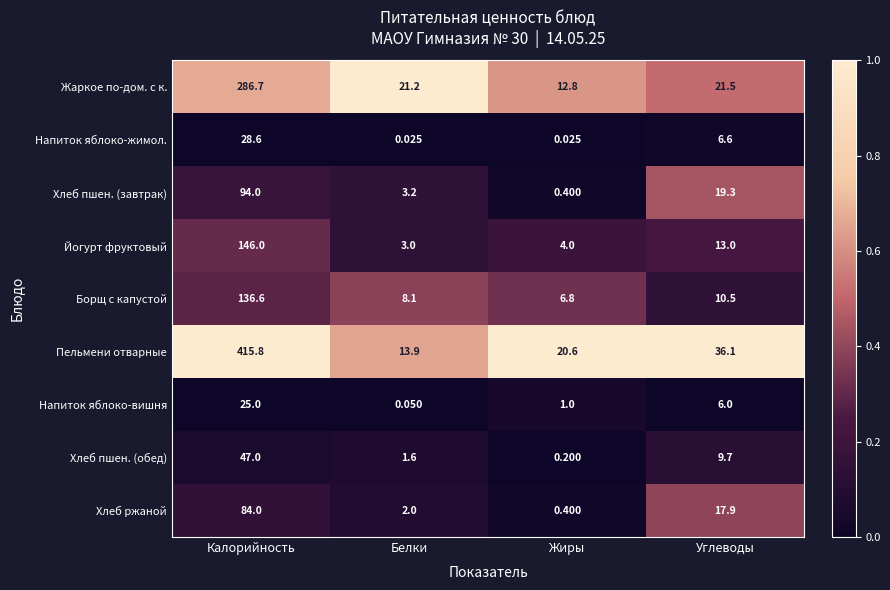

Which series has the largest total across all categories?

Пельмени отварные